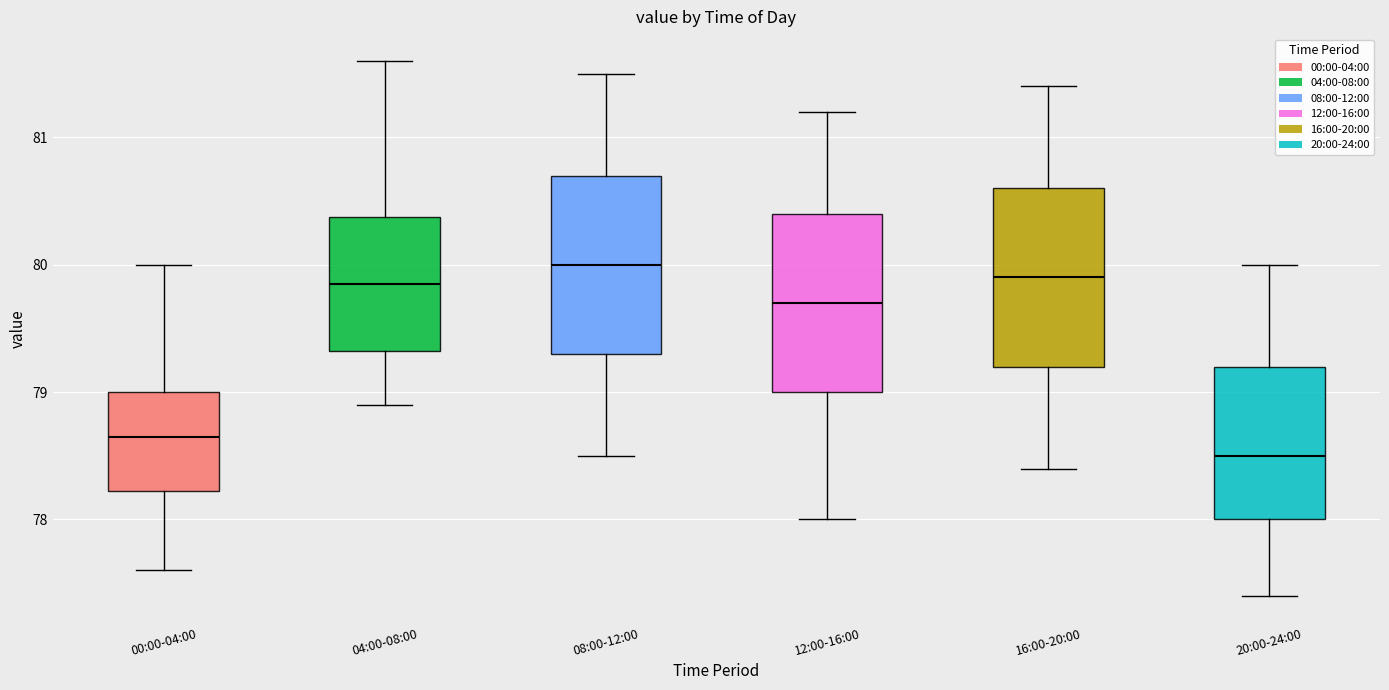

Where does the upper whisker of the box for 04:00-08:00 end on the y-axis? The values are not printed on the chart, so give them approximately, as read against the axis.

81.6